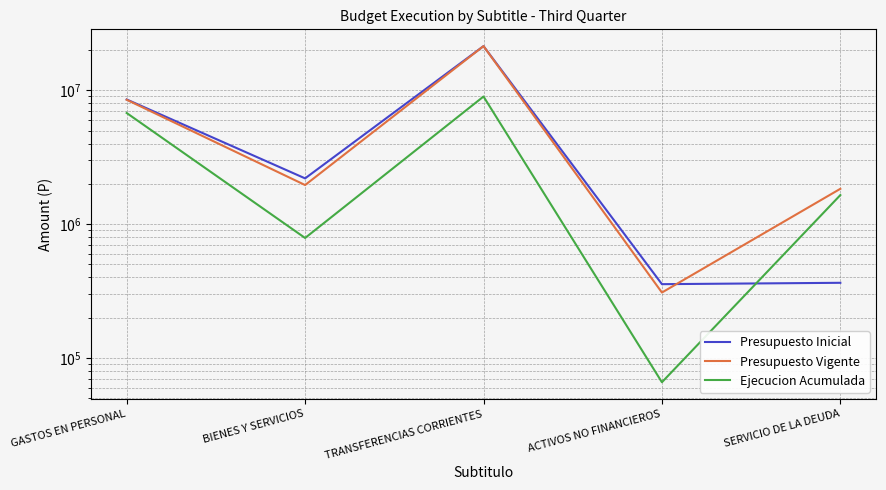

What is the minimum value for Presupuesto Vigente?

308688